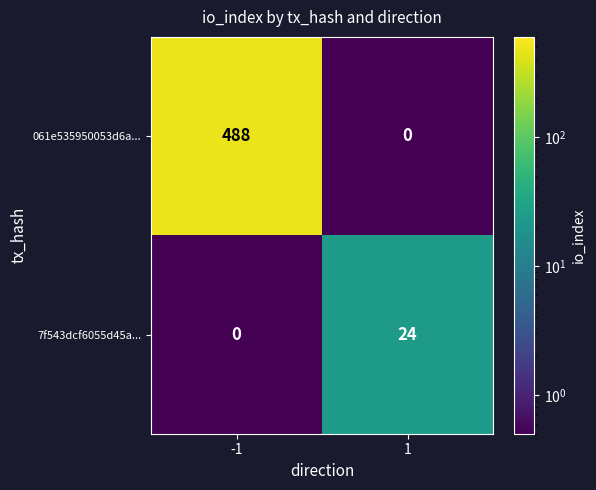

What is the difference between the maximum and minimum values in the 7f543dcf6055d45a... series?

24